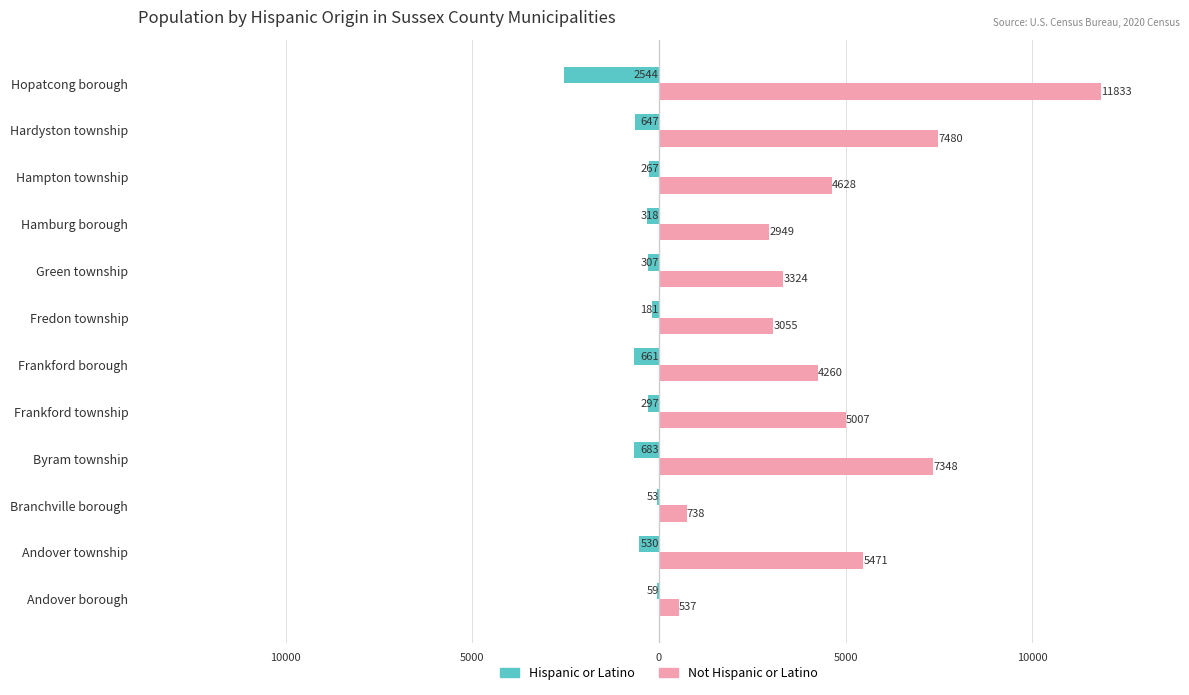

List the series in order of their peak value, highest first.

Not Hispanic or Latino, Hispanic or Latino